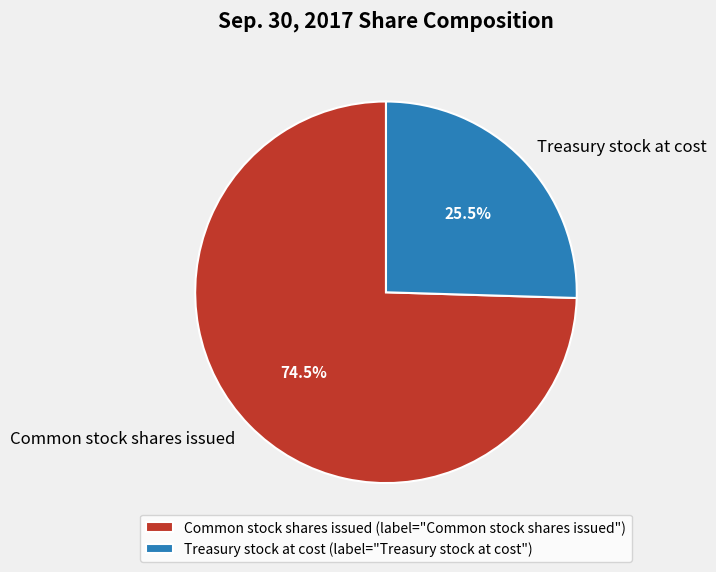

Approximately how many times larger is the value at Common stock shares issued compared to Treasury stock at cost?

2.9